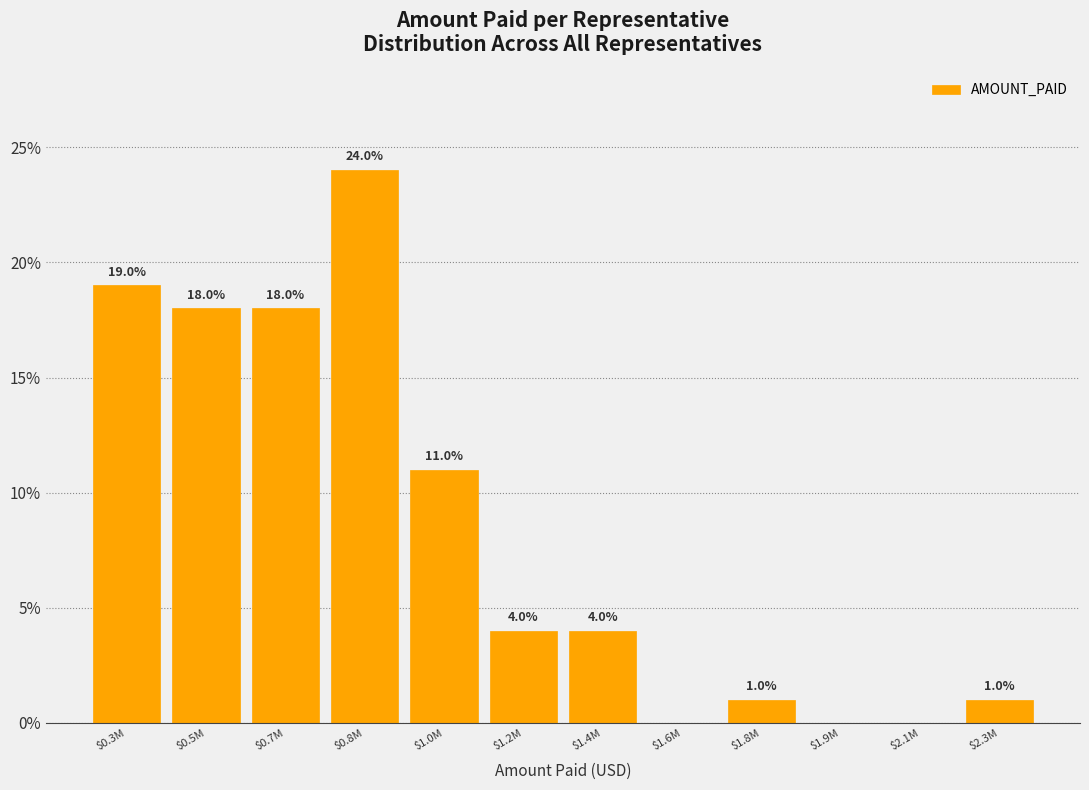

What is the sum of all values?

100